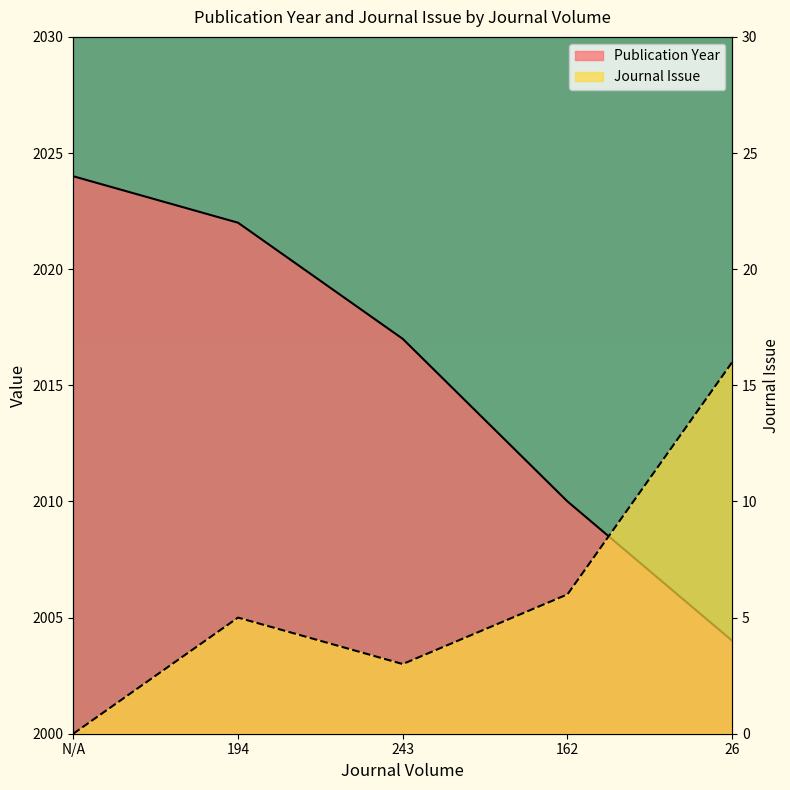

What is the average value of the Publication Year series?

2015